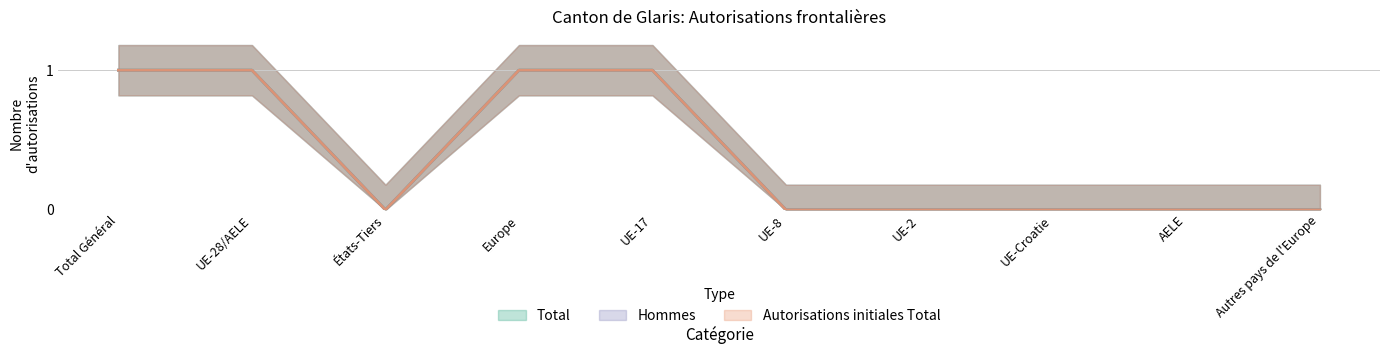

Reading left to right, extract all data points from this chart.

Total: Total Général=1	UE-28/AELE=1	États-Tiers=0	Europe=1	UE-17=1	UE-8=0	UE-2=0	UE-Croatie=0	AELE=0	Autres pays de l'Europe=0
Hommes: Total Général=1	UE-28/AELE=1	États-Tiers=0	Europe=1	UE-17=1	UE-8=0	UE-2=0	UE-Croatie=0	AELE=0	Autres pays de l'Europe=0
Autorisations initiales Total: Total Général=1	UE-28/AELE=1	États-Tiers=0	Europe=1	UE-17=1	UE-8=0	UE-2=0	UE-Croatie=0	AELE=0	Autres pays de l'Europe=0